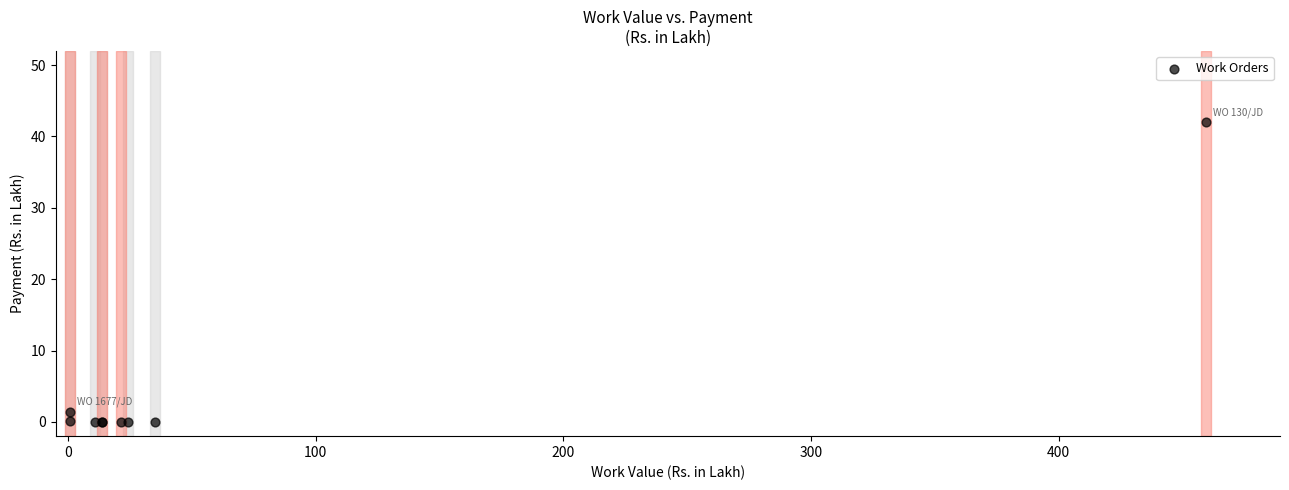

What Y value in the scatter plot is closest to 20?

1.4